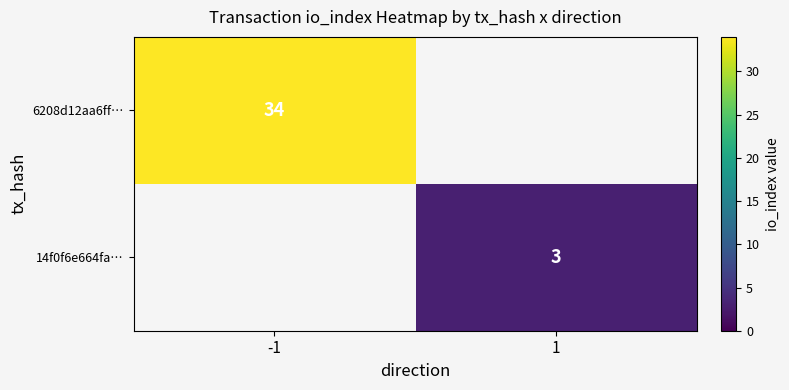

True or false: 6208d12aa6ff… has a value of 34 at -1.

True